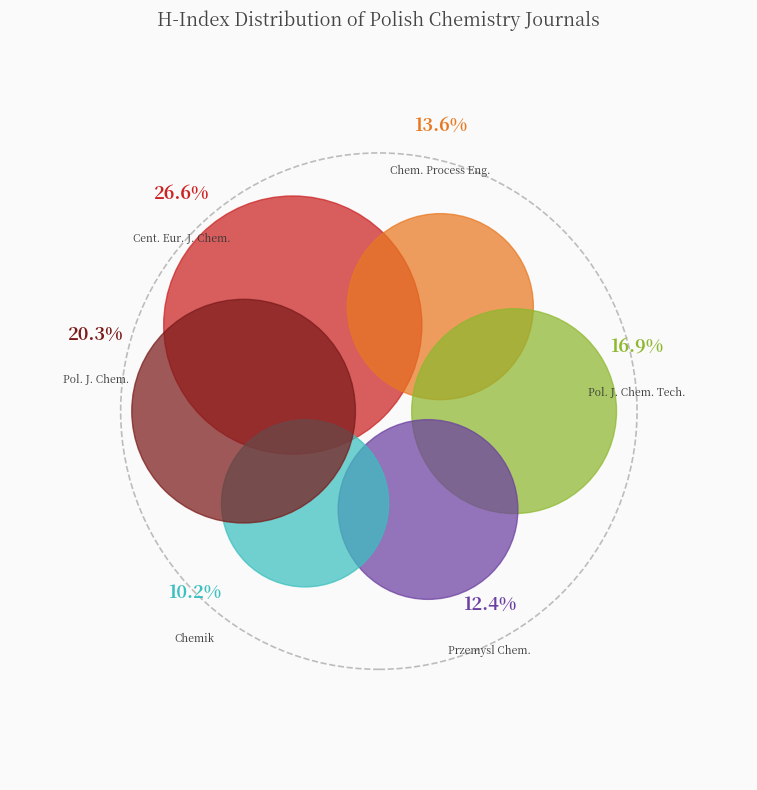

True or false: Chemik accounts for 10% of the total.

True